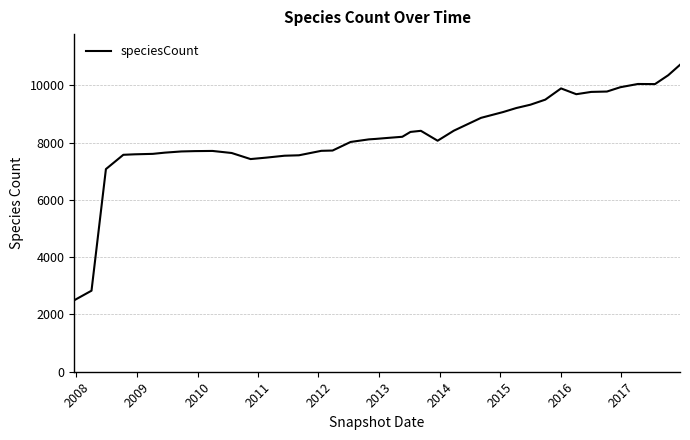

What is the maximum value shown in the chart?

10722